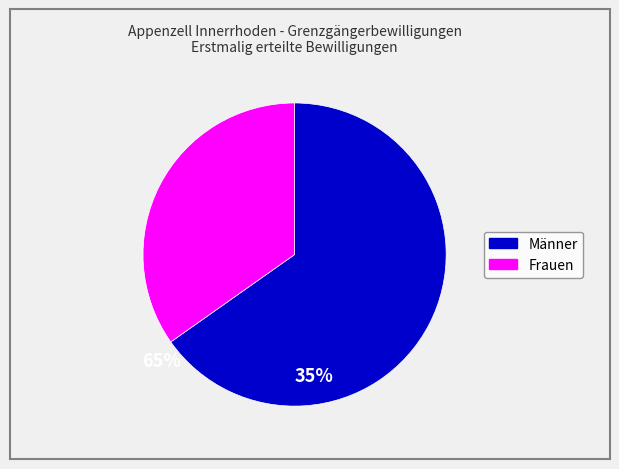

Does any single category account for the majority?

Yes